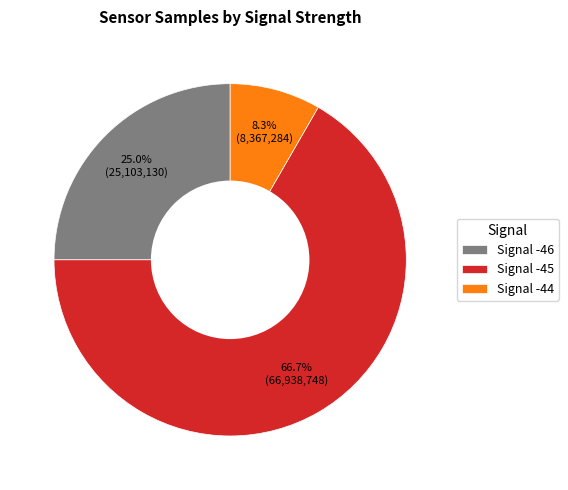

Which slice represents more than half of the pie?

Signal -45